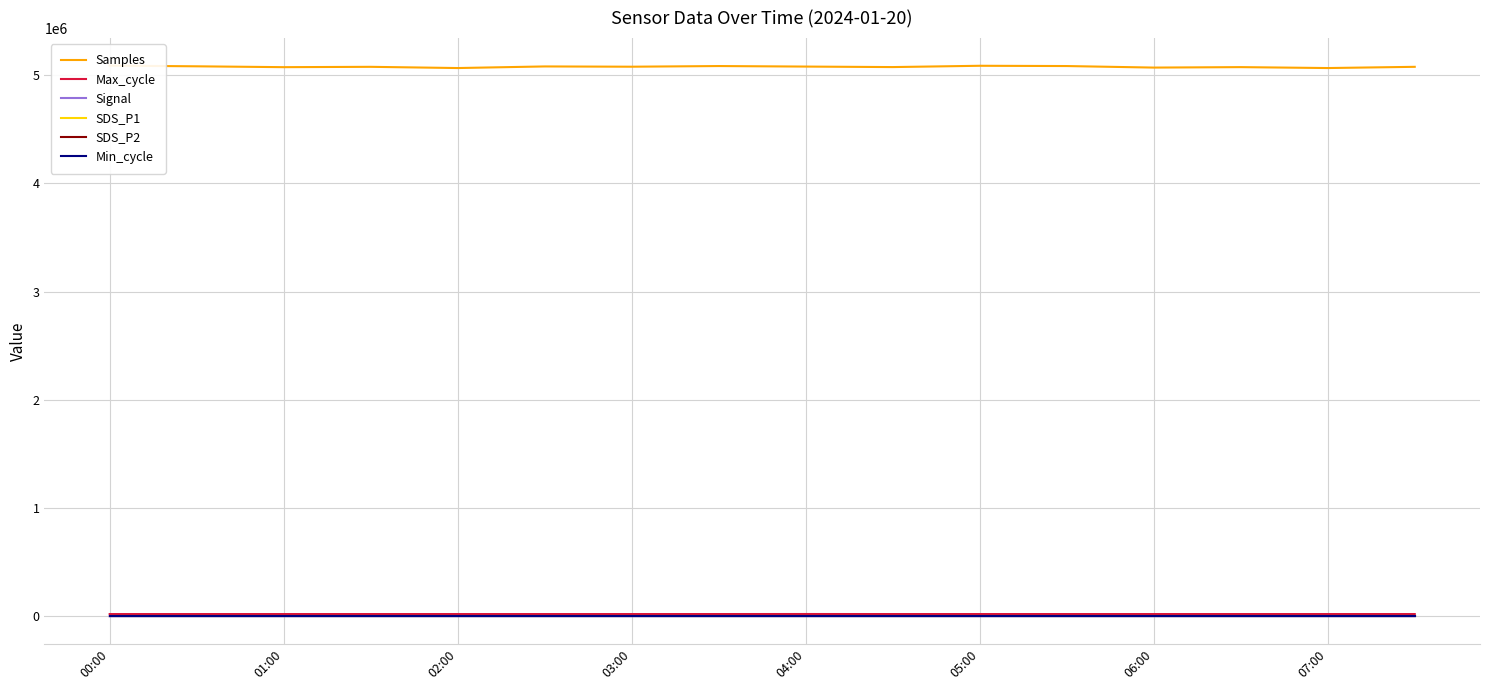

Reading left to right, list all the values displayed in this chart.

Samples: 5087580.0	5081203.0	5073320.0	5076467.0	5065198.0	5080038.0	5077546.0	5083677.0	5078783.0	5074124.0	5086148.0	5083685.0	5069439.0	5073719.0	5065198.0	5076467.0
Max_cycle: 20041.0	20041.0	20086.0	20051.0	20048.0	20044.0	20048.0	20089.0	20404.0	20048.0	20131.0	20056.0	20041.0	20059.0	20048.0	20051.0
Signal: -83.0	-83.0	-84.0	-83.0	-83.0	-84.0	-84.0	-83.0	-83.0	-84.0	-83.0	-83.0	-83.0	-85.0	-83.0	-83.0
SDS_P1: 1999.9	1999.9	1999.9	1999.9	1999.9	1999.9	1999.9	1999.9	1999.9	1999.9	1999.9	1999.9	1999.9	1999.9	1999.9	1999.9
SDS_P2: 999.9	999.9	999.9	999.9	999.9	999.9	999.9	999.9	999.9	999.9	999.9	999.9	999.9	999.9	999.9	999.9
Min_cycle: 28.0	28.0	28.0	28.0	28.0	28.0	28.0	28.0	28.0	28.0	28.0	28.0	28.0	28.0	28.0	28.0